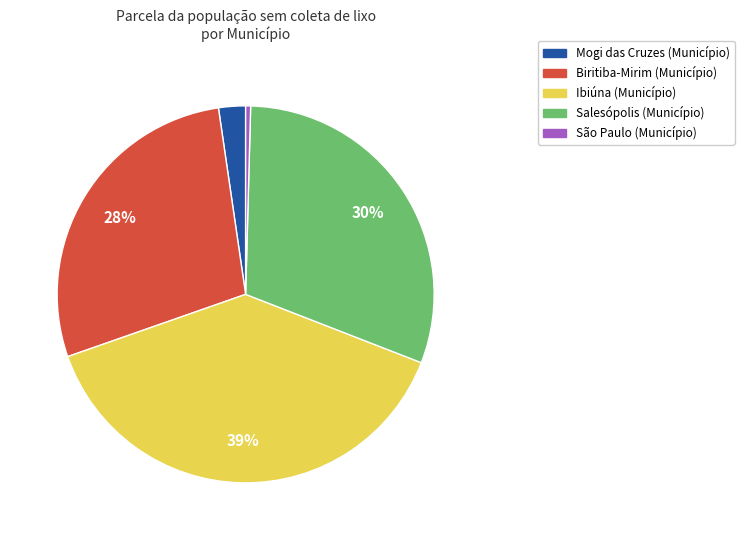

Does São Paulo (Município) account for over 50% of the chart?

No